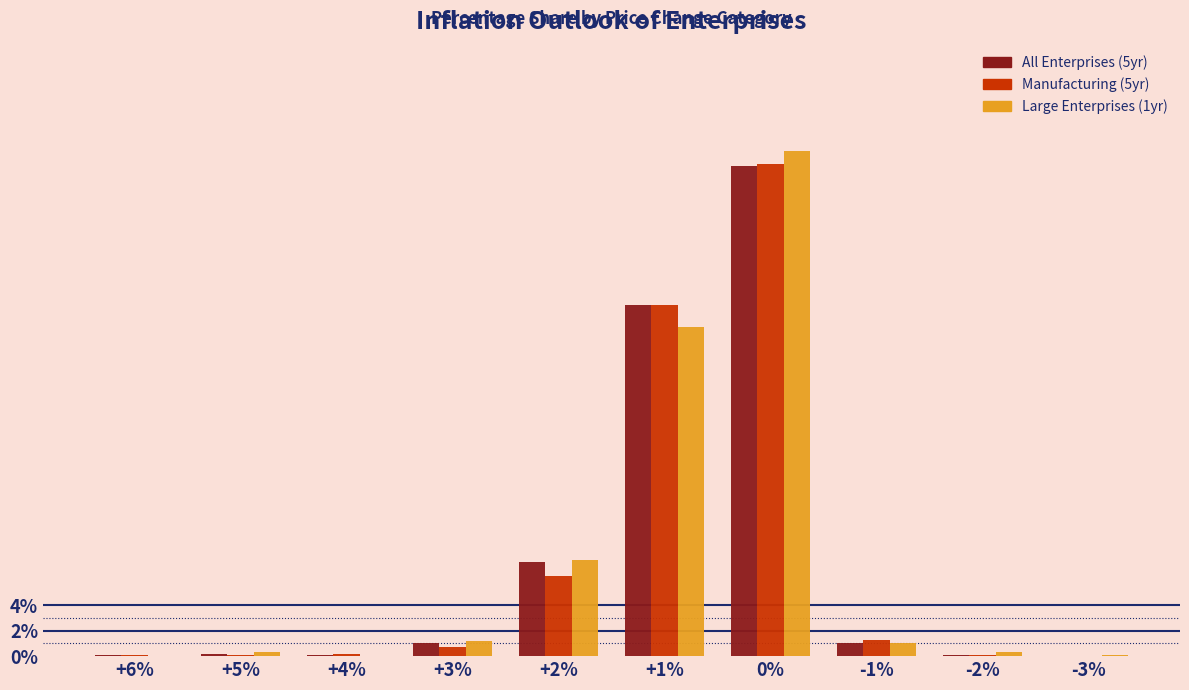

Which series changed the most between +2% and -1%?

Large Enterprises (1yr)